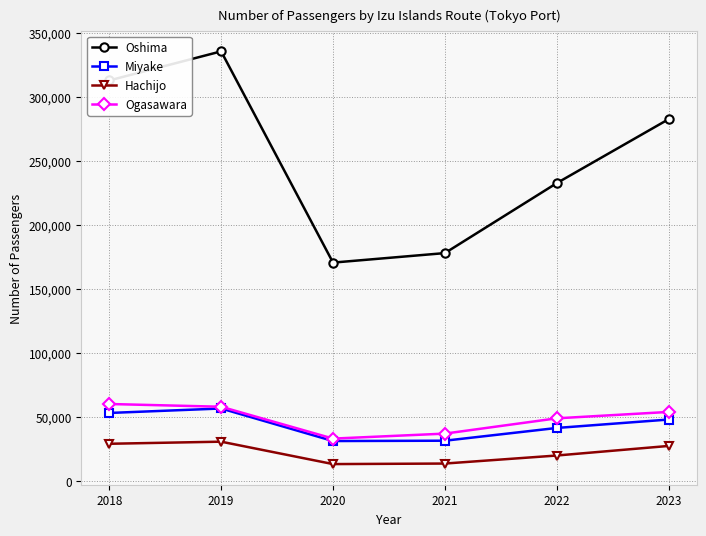

What is the minimum value shown in the chart?

13485